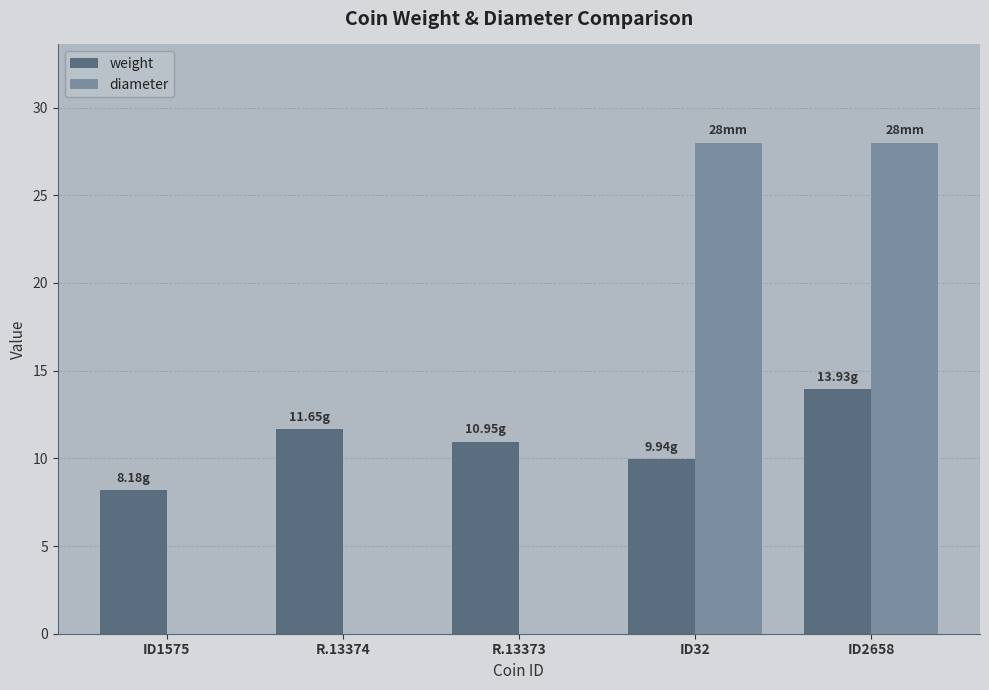

What is the average value of the diameter series?

11.2